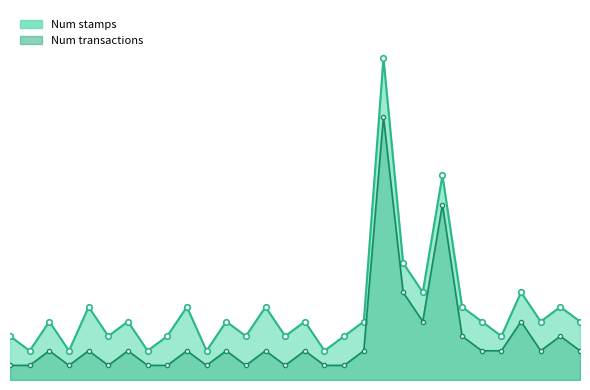

The value of Num transactions line at 28 is 4. True or false?

False